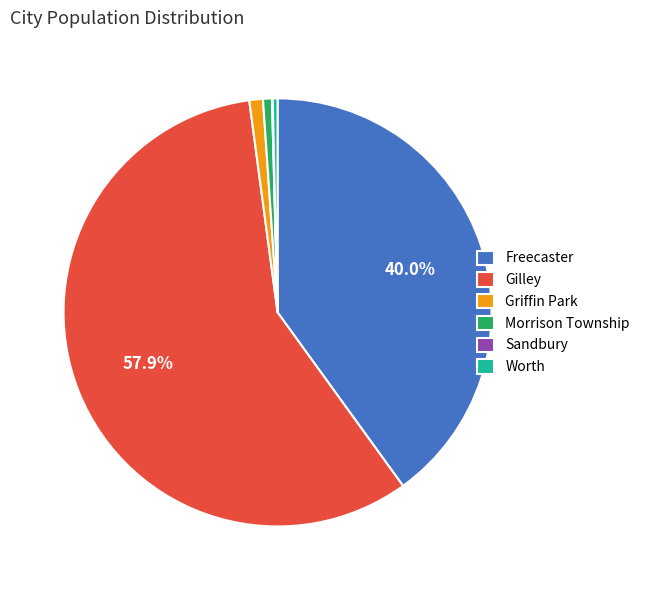

To the nearest percent, what is the average slice percentage?

17%